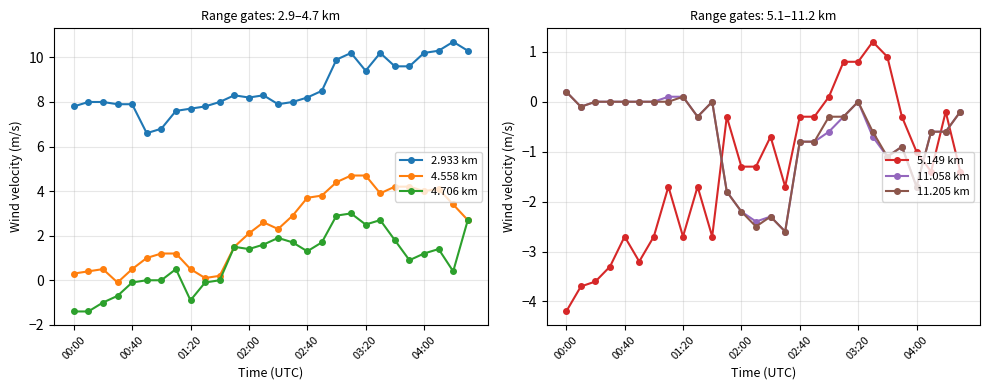

What is the value of the 4.706 km point at the 13th from the left?

1.4